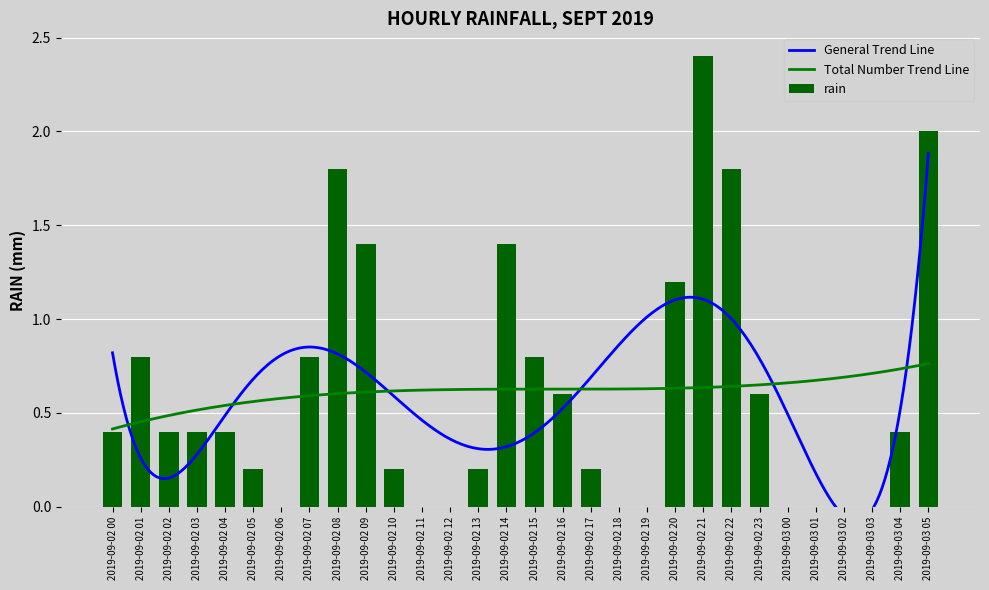

Which label corresponds to the smallest value in the chart?

2019-09-02 06